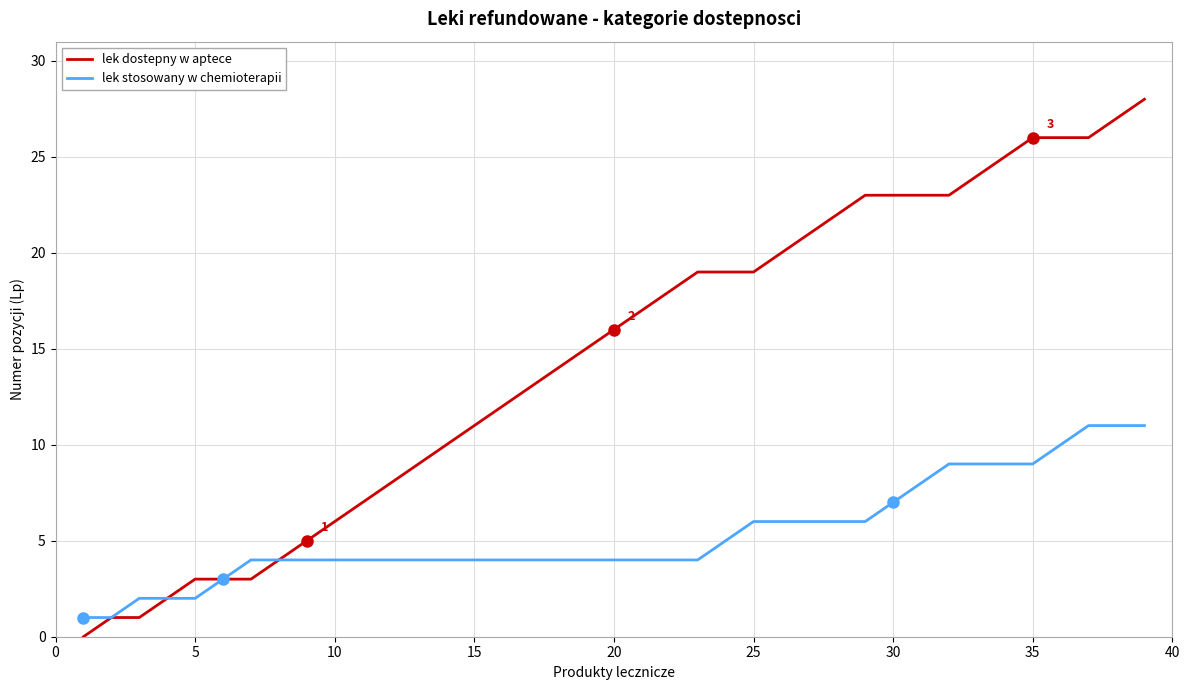

What is the highest value of the lek dostepny w aptece series?

28